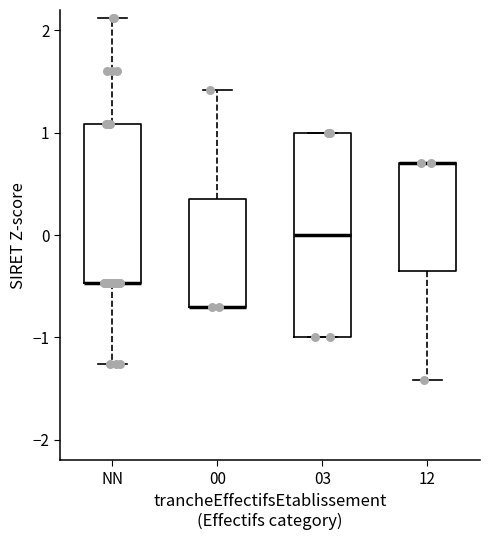

Comparing the boxes themselves (not the whiskers), which one is the tallest?

03